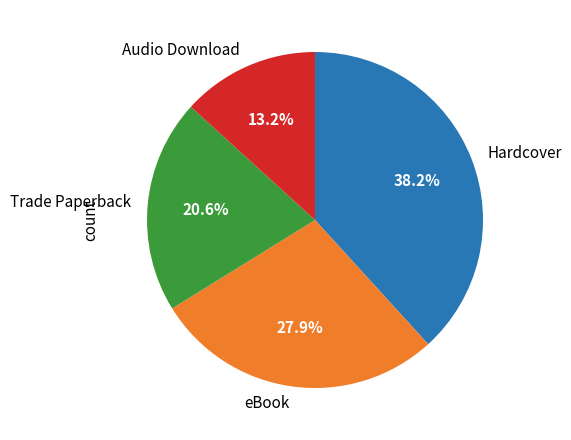

Combined, do Trade Paperback and Audio Download account for over 50%?

No